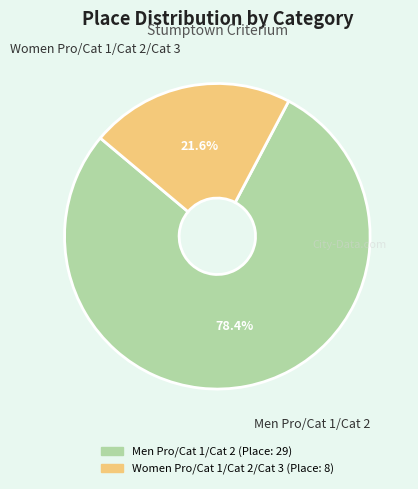

Which category accounts for the majority?

Men Pro/Cat 1/Cat 2